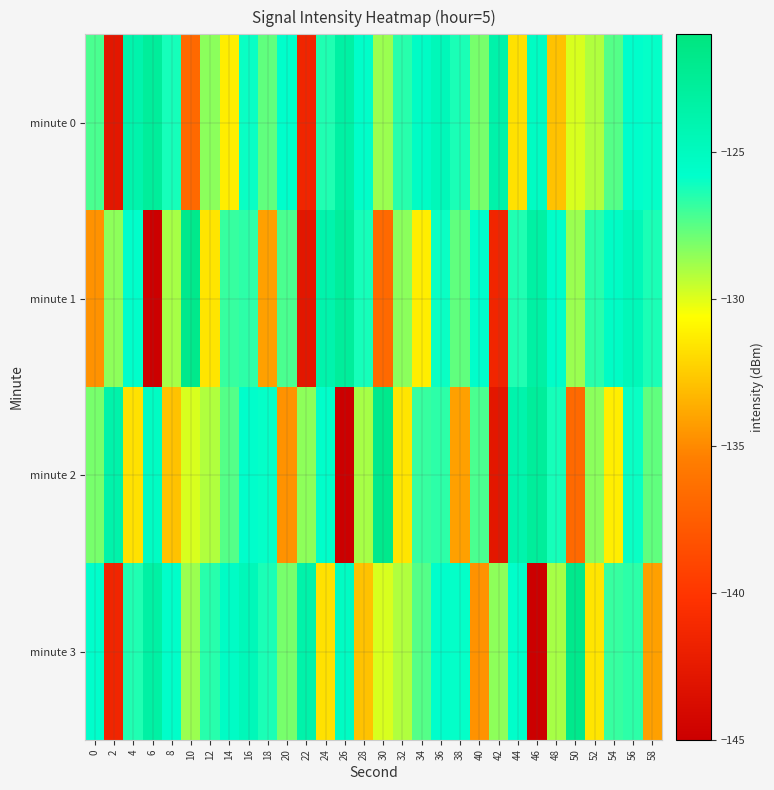

Which label corresponds to the smallest value in the chart?

6